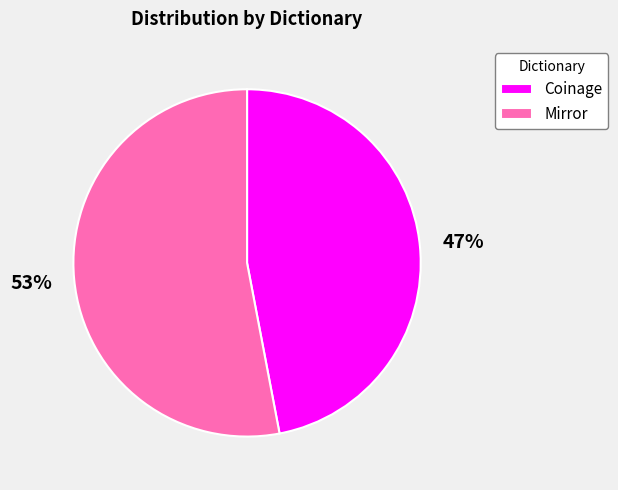

What is the smallest slice in the pie chart?

Coinage